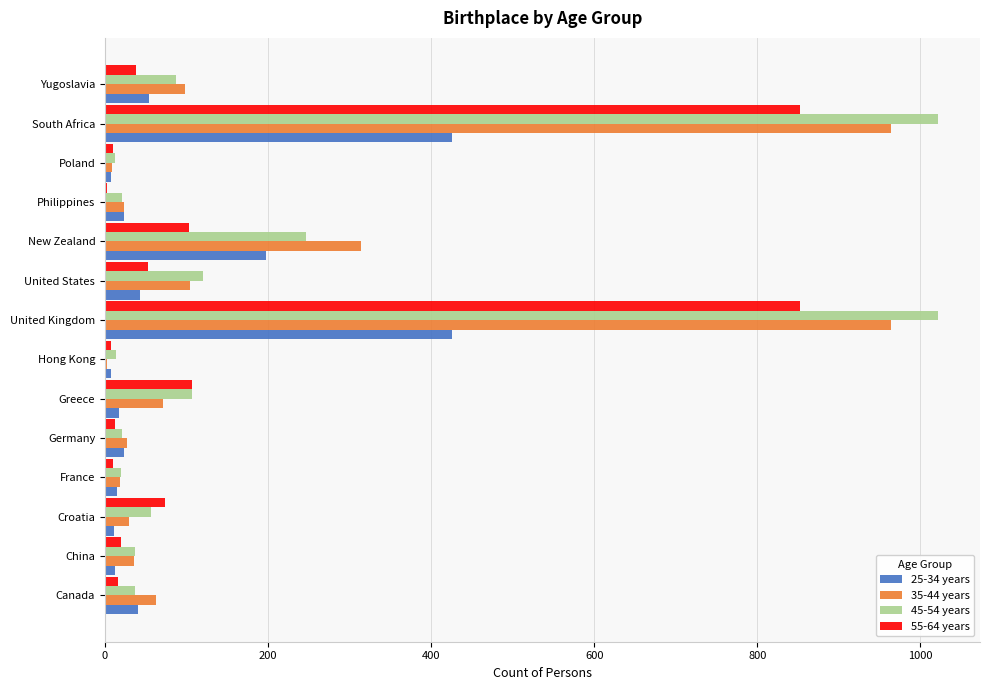

What is the total value across all series at United Kingdom?

3263